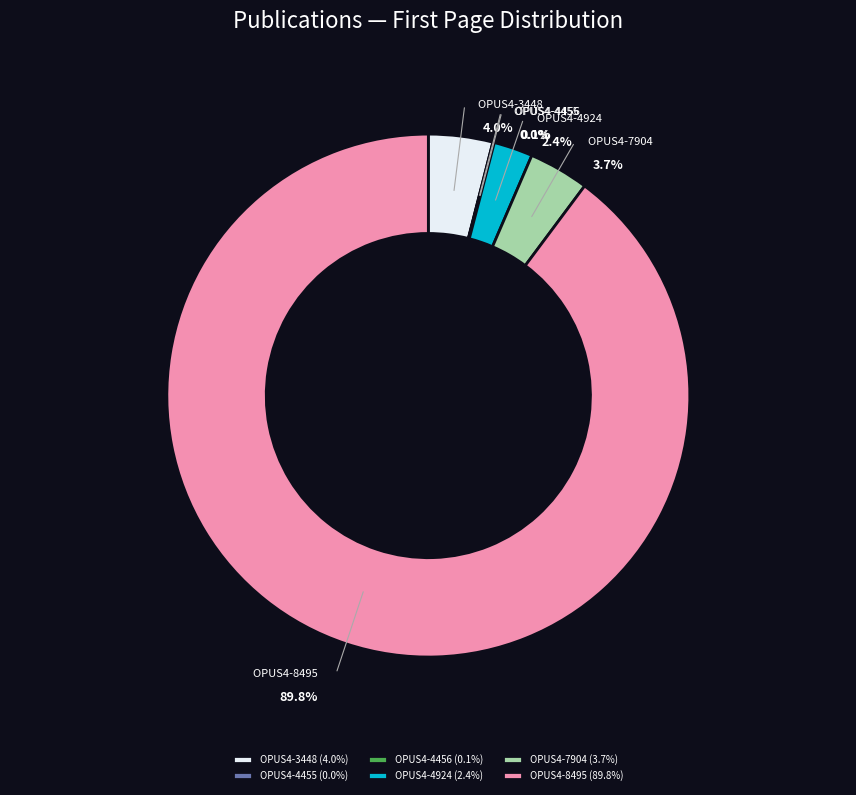

Is it true that OPUS4-8495 is 10% of the pie?

False